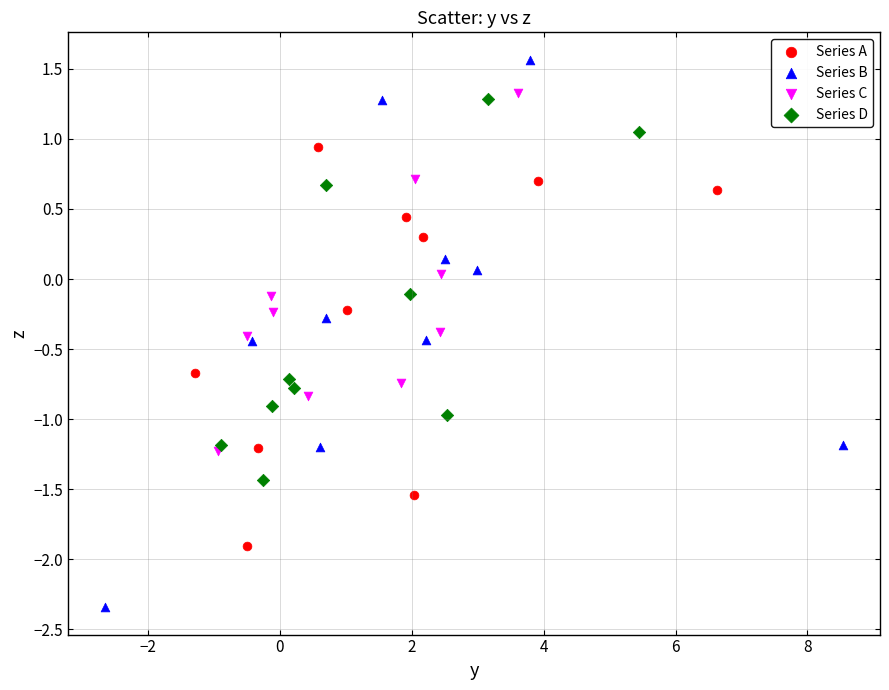

What are all the series names shown in the legend?

Series A, Series B, Series C, Series D